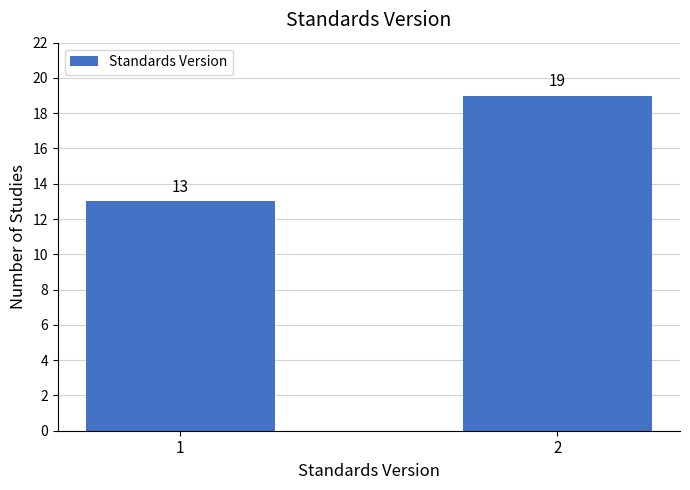

Reading left to right, extract all data points from this chart.

1=13	2=19